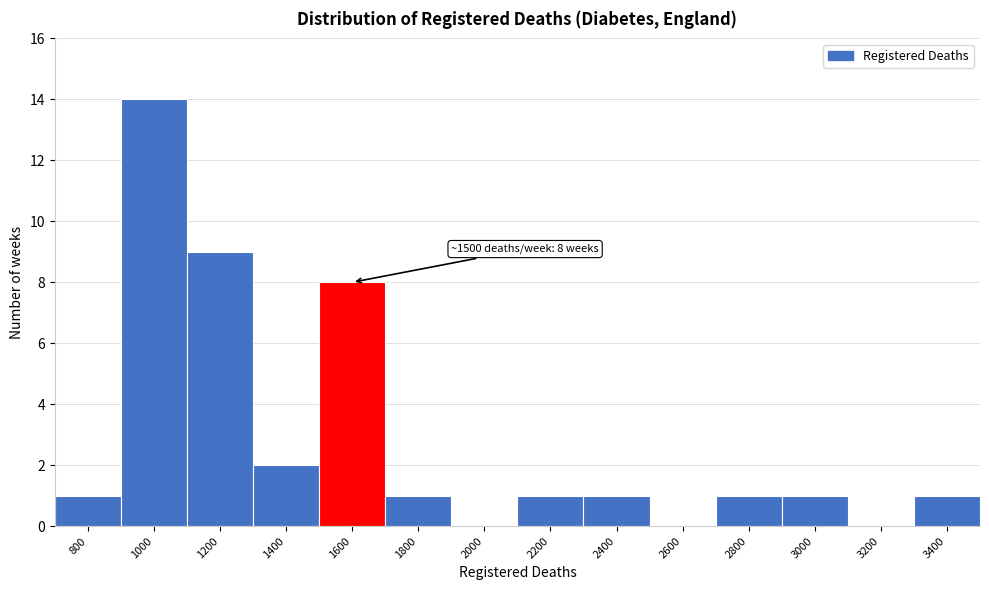

Over which range of the x-axis is the bar tallest?

900 to 1100